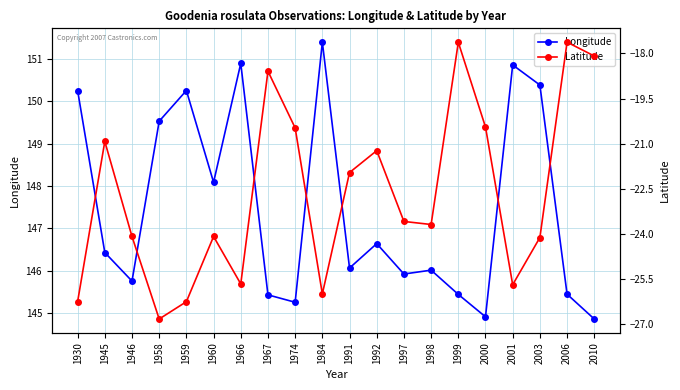

What is the total value across all series at 1992?

125.4